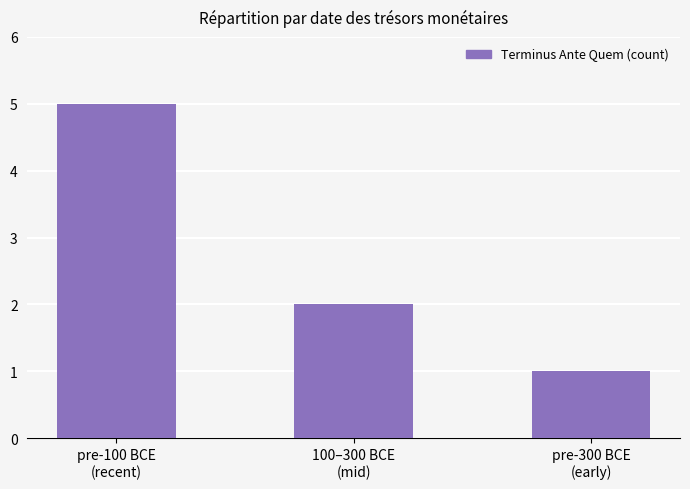

Rank the categories by value from highest to lowest.

pre-100 BCE
(recent), 100–300 BCE
(mid), pre-300 BCE
(early)